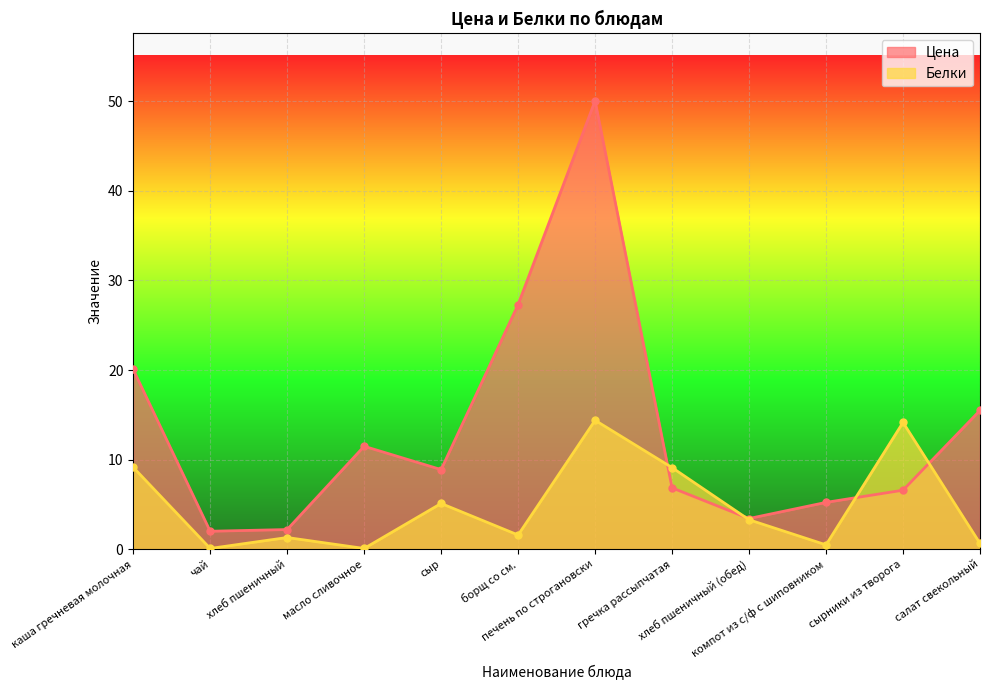

Reading left to right, extract all data points from this chart.

Цена: каша гречневая молочная=20.1	чай=2.0	хлеб пшеничный=2.2	масло сливочное=11.5	сыр=8.9	борщ со см.=27.3	печень по строгановски=50.0	гречка рассыпчатая=6.9	хлеб пшеничный (обед)=3.4	компот из с/ф с шиповником=5.2	сырники из творога=6.6	салат свекольный=15.5
Белки: каша гречневая молочная=9.2	чай=0.1	хлеб пшеничный=1.3	масло сливочное=0.1	сыр=5.1	борщ со см.=1.6	печень по строгановски=14.4	гречка рассыпчатая=9.1	хлеб пшеничный (обед)=3.3	компот из с/ф с шиповником=0.5	сырники из творога=14.2	салат свекольный=0.7